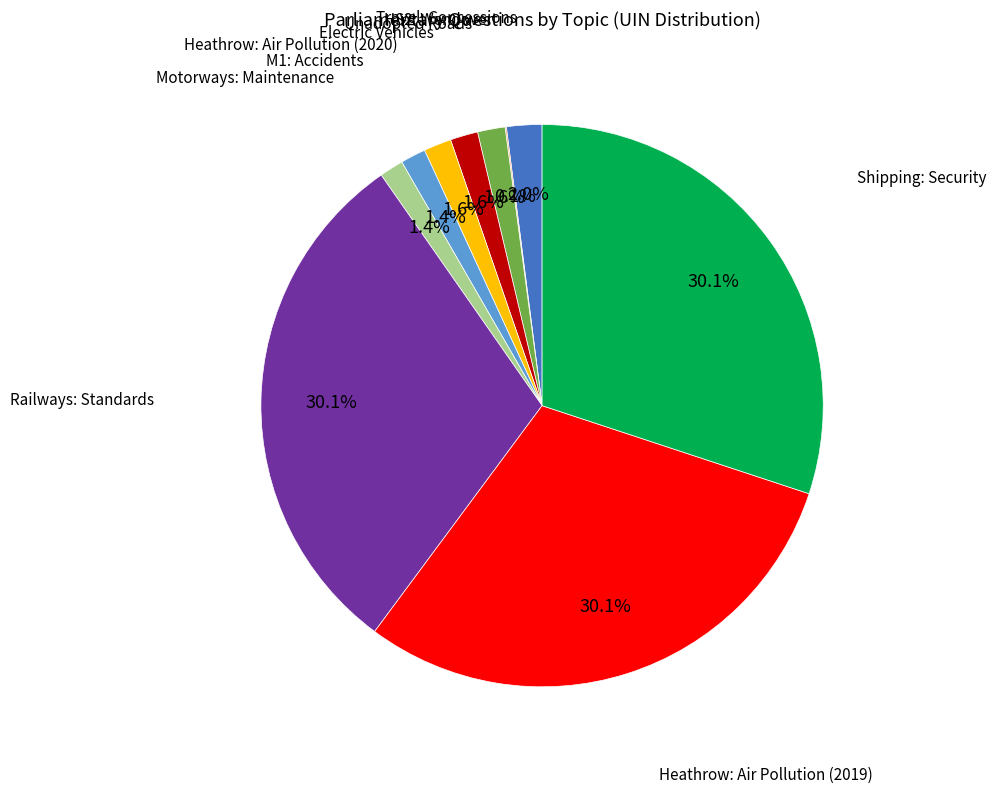

Does Unadopted Roads account for over 50% of the chart?

No